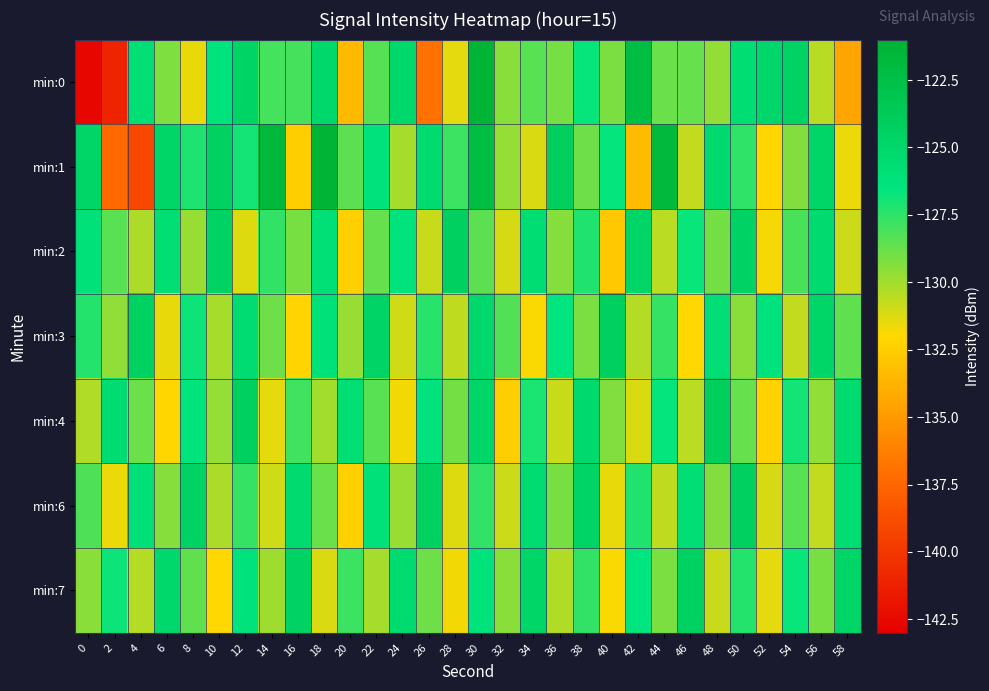

At which category is the sum across all series the highest?

30